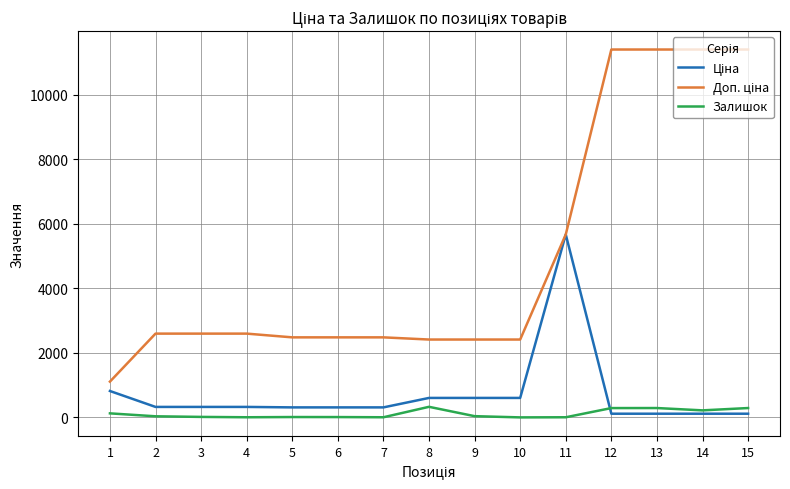

What is the greatest value displayed?

11410.0